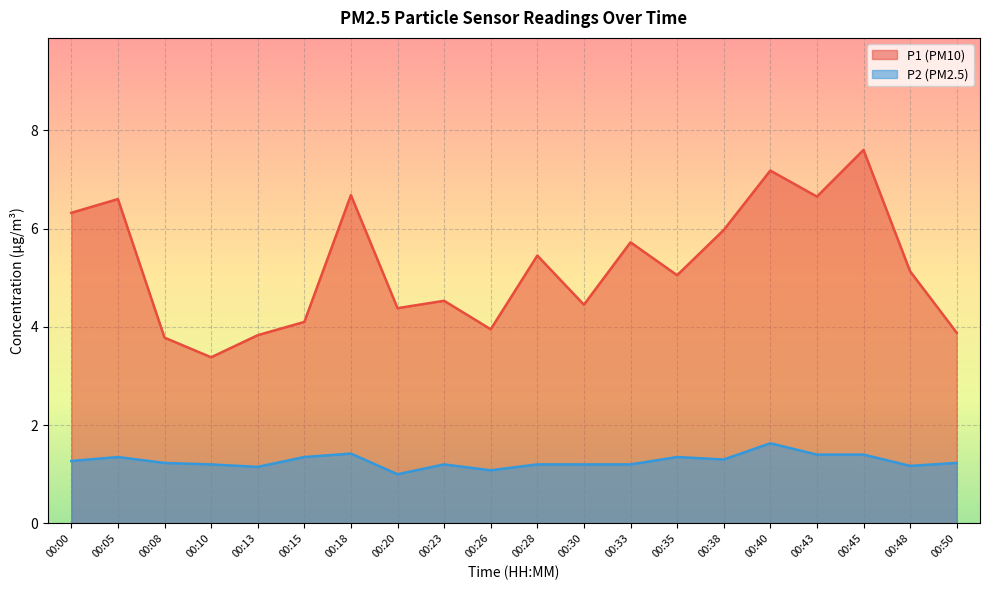

True or false: P2 and P1 intersect in this chart.

False